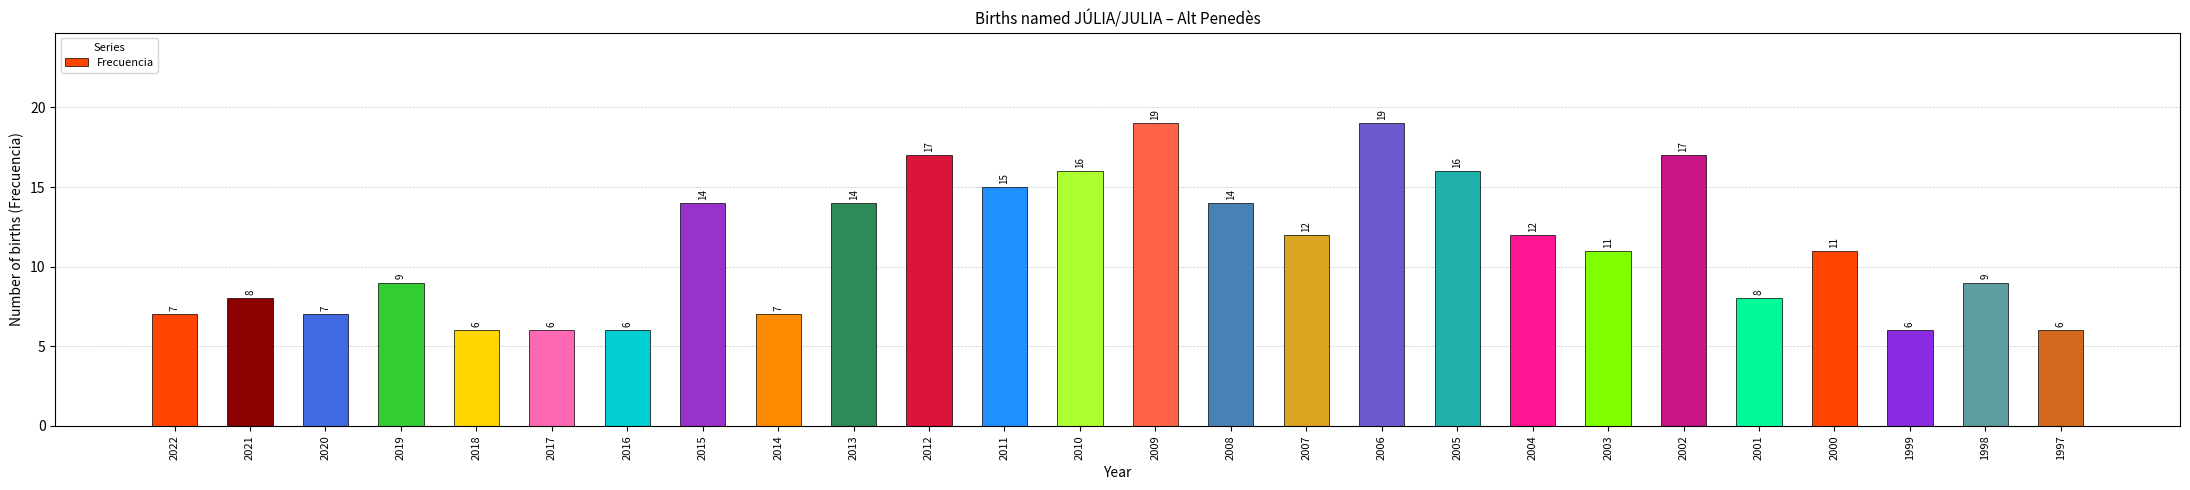

What is the maximum value shown in the chart?

19